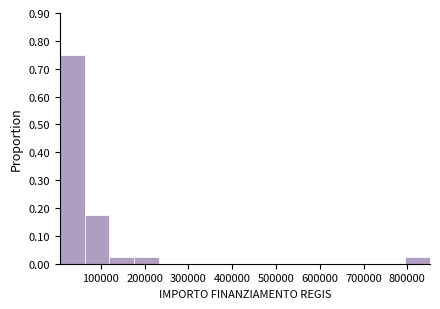

Reading left to right, list every bar in this chart as the range it spans on the x-axis followed by its height. Neither the bar edges nor the heights are printed on the chart, so give them approximately, as read against the axes.

10000 to 60000: 0.75
60000 to 120000: 0.18
120000 to 180000: 0.03
180000 to 230000: 0.03
230000 to 290000: 0
290000 to 340000: 0
340000 to 400000: 0
400000 to 460000: 0
460000 to 510000: 0
510000 to 570000: 0
570000 to 630000: 0
630000 to 680000: 0
680000 to 740000: 0
740000 to 800000: 0
800000 to 850000: 0.03